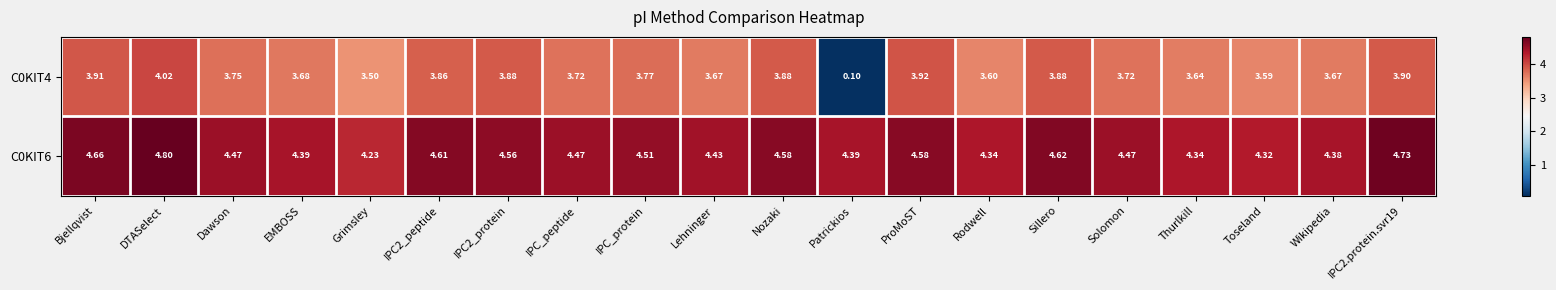

What is the minimum value shown in the chart?

0.1